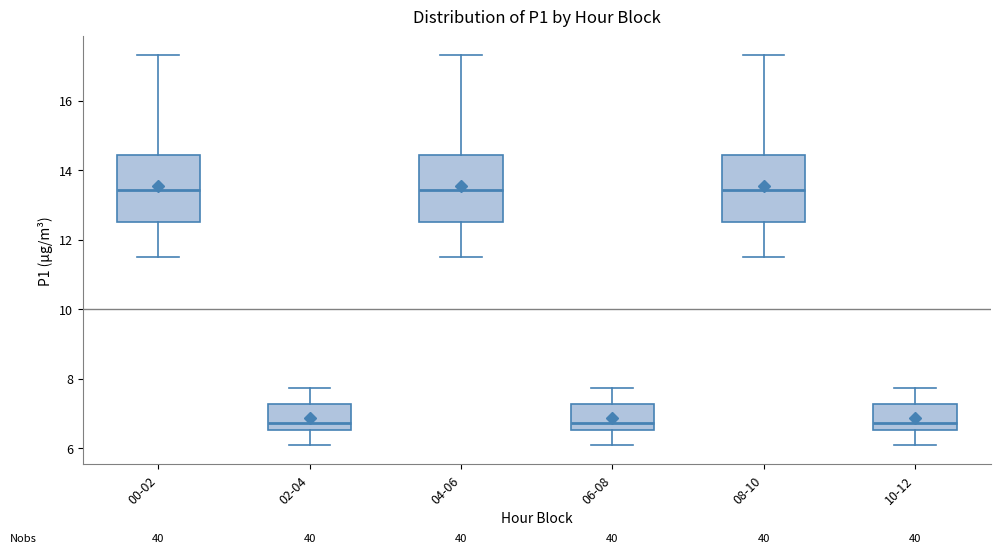

Reading left to right, transcribe this box plot: for each box, give where its median line is, the range the box spans, and where its two whiskers end, as read against the y-axis. The values are not printed on the chart, so give them approximately, as read against the axis.

00-02: median 13.4, box 12.6 to 14.4, whiskers 11.6 to 17.4
02-04: median 6.8, box 6.6 to 7.2, whiskers 6.2 to 7.8
04-06: median 13.4, box 12.6 to 14.4, whiskers 11.6 to 17.4
06-08: median 6.8, box 6.6 to 7.2, whiskers 6.2 to 7.8
08-10: median 13.4, box 12.6 to 14.4, whiskers 11.6 to 17.4
10-12: median 6.8, box 6.6 to 7.2, whiskers 6.2 to 7.8